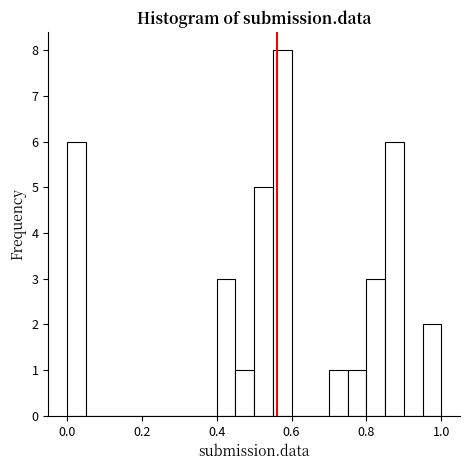

Around what value on the x-axis is the tallest bar? Give the approximate position of its centre, as read against the axis.

0.58